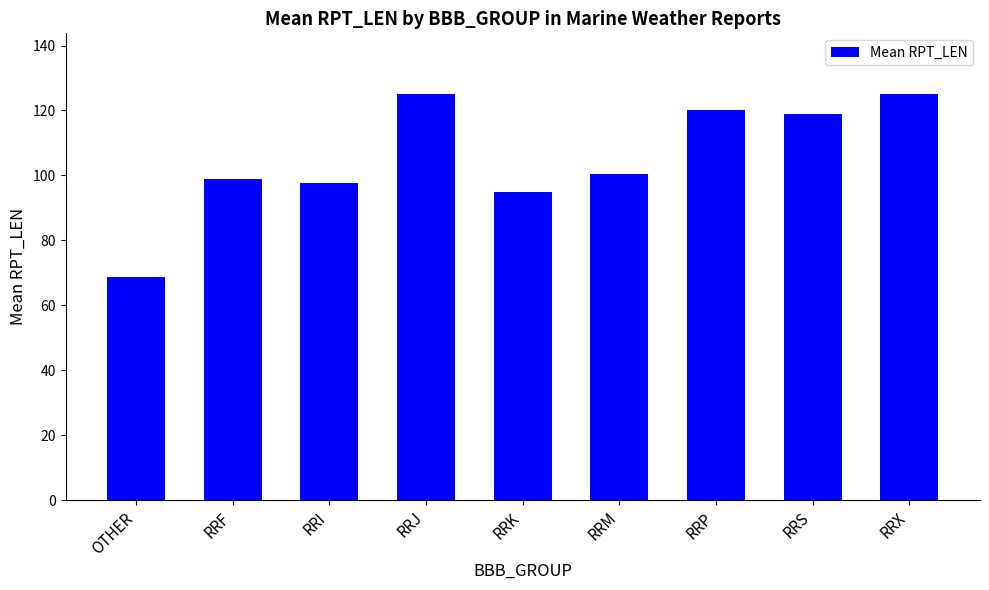

What position from the left is RRF?

2